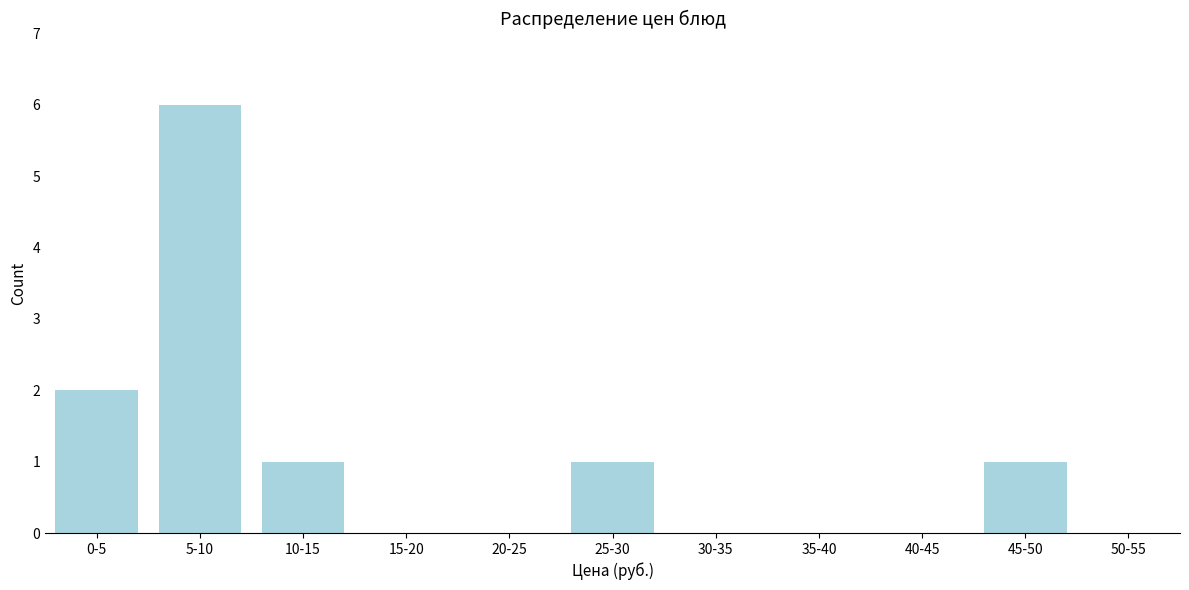

Reading left to right, what are all the values shown in this chart?

0-5=2	5-10=6	10-15=1	15-20=0	20-25=0	25-30=1	30-35=0	35-40=0	40-45=0	45-50=1	50-55=0